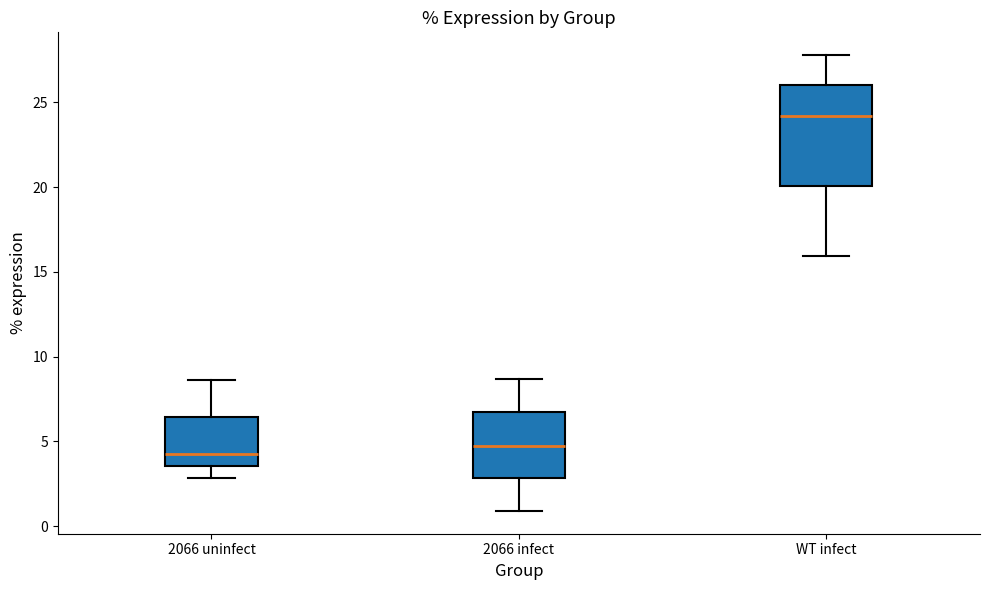

Which box is the tallest, from its lower edge to its upper edge?

WT infect